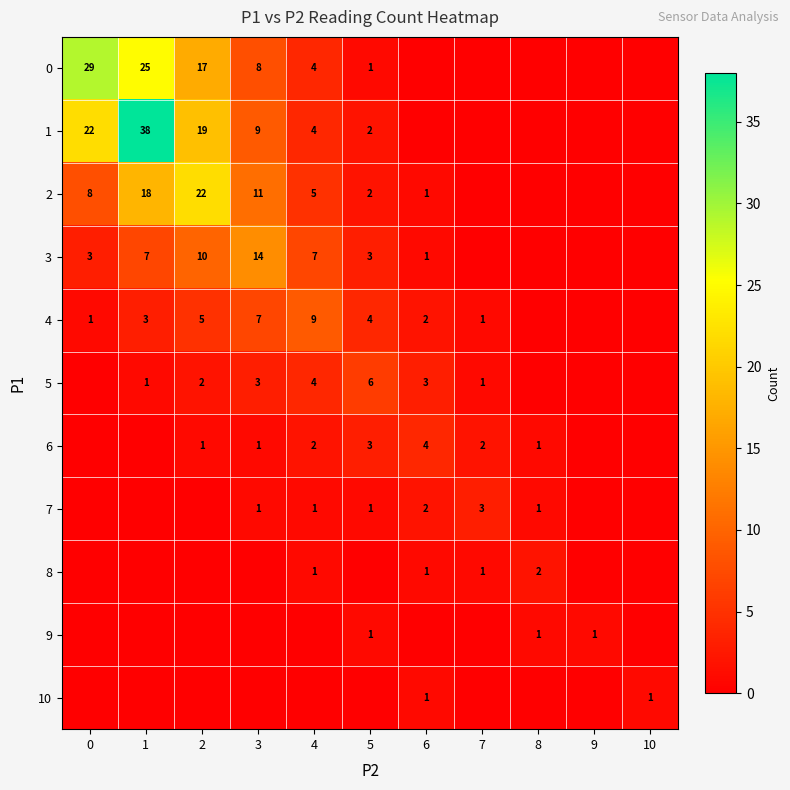

Is it true that 4 equals 0 at 0?

False